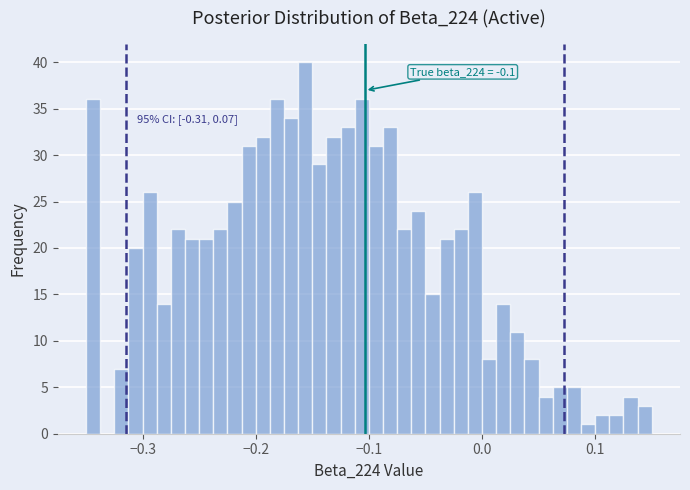

Around what value on the x-axis is the tallest bar? Give the approximate position of its centre, as read against the axis.

-0.16